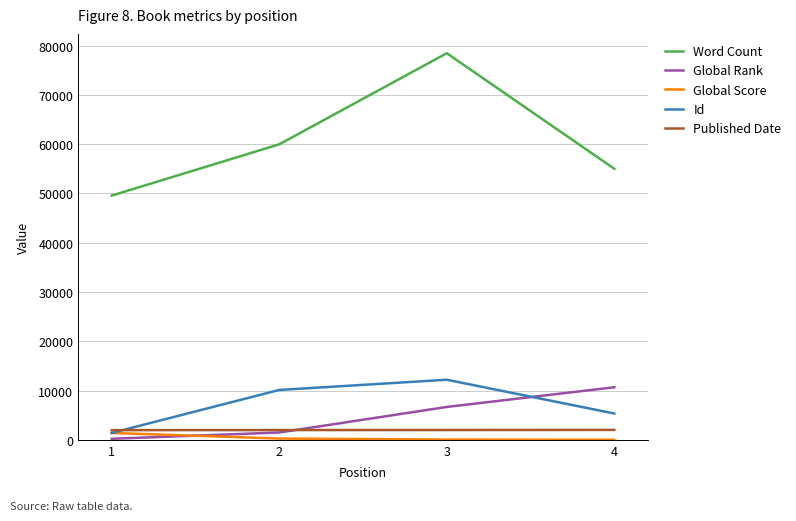

At which label does Global Score reach its peak?

1